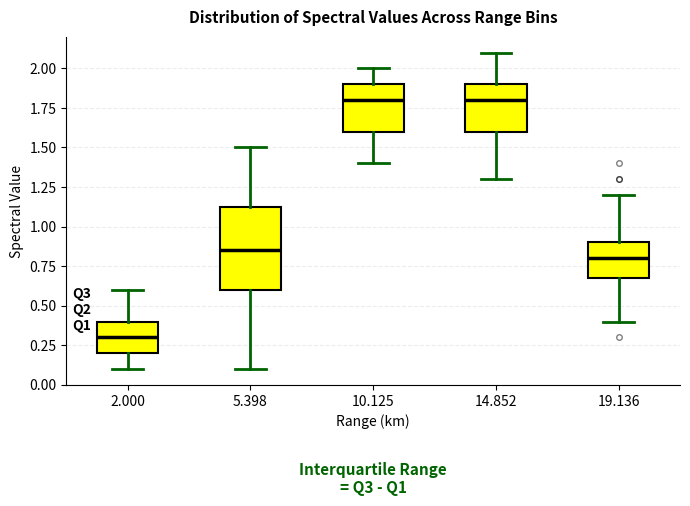

Which box's median line is the lowest?

2.000